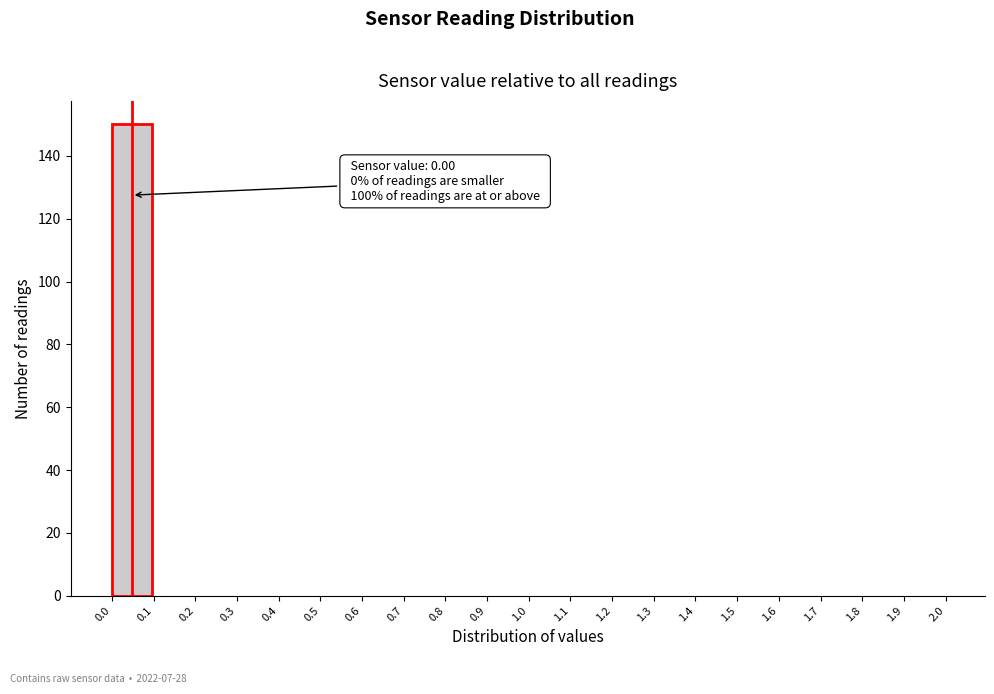

Which range on the x-axis has the tallest bar?

0.0 to 0.1